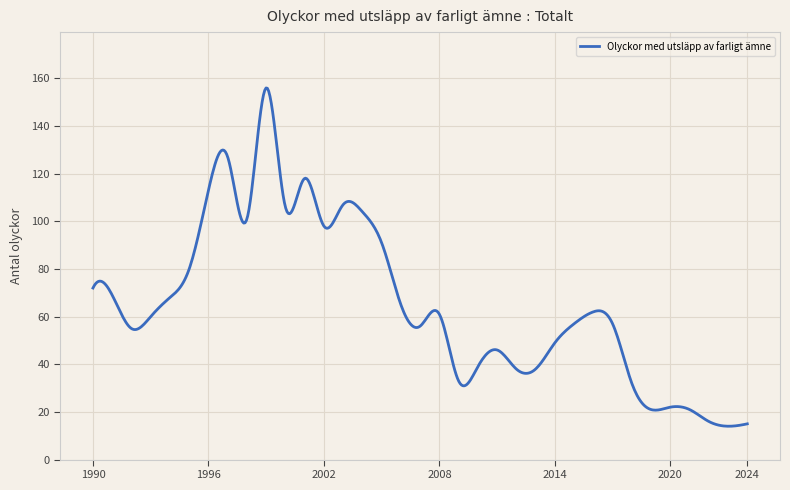

How many lines are shown in the chart?

1